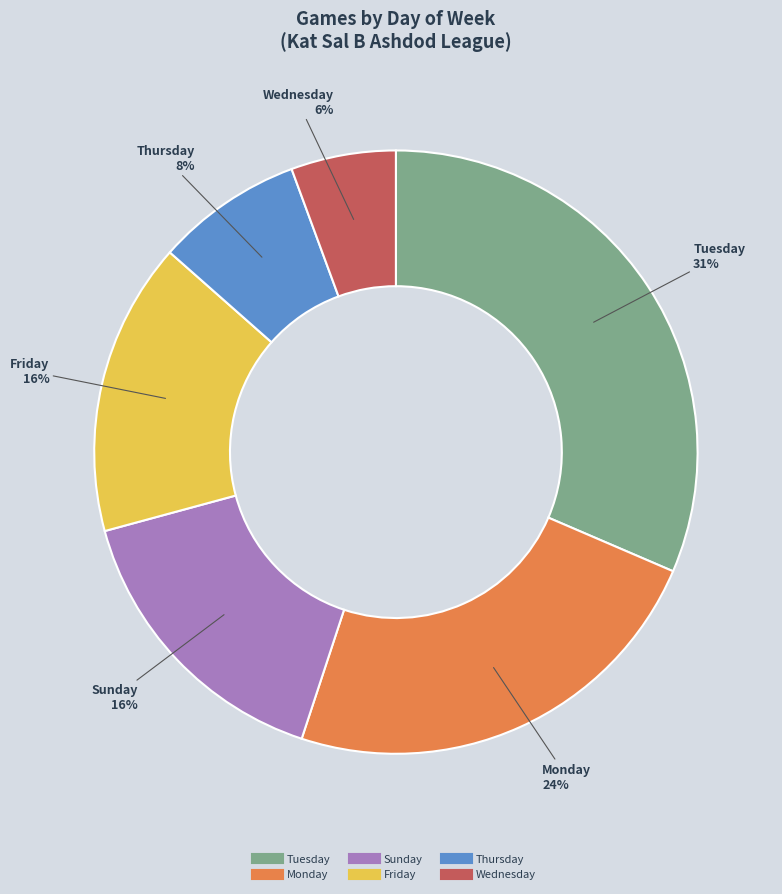

To the nearest percent, what is the average slice percentage?

17%